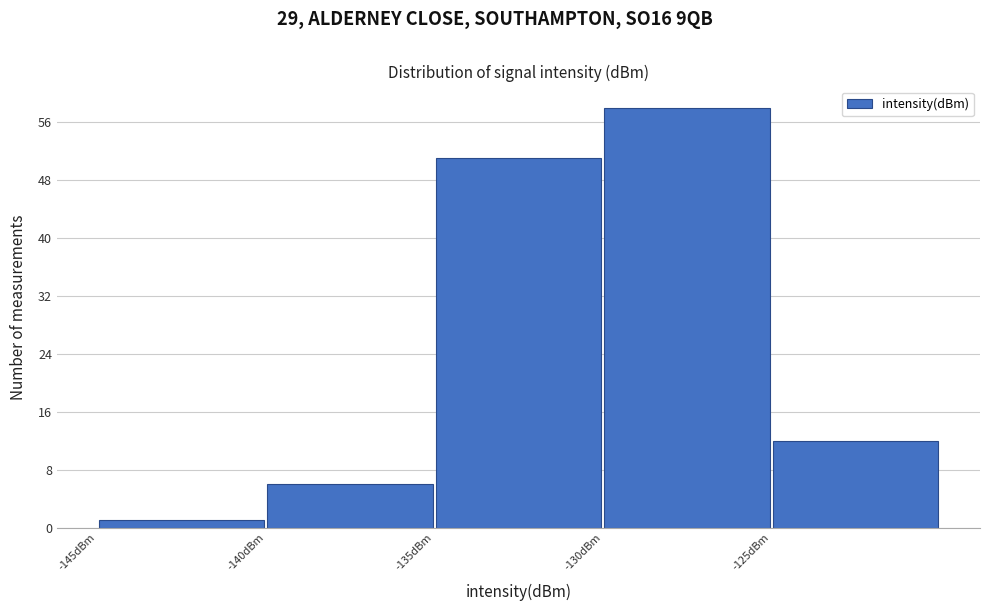

Over which range of the x-axis is the bar tallest?

-130 to -125